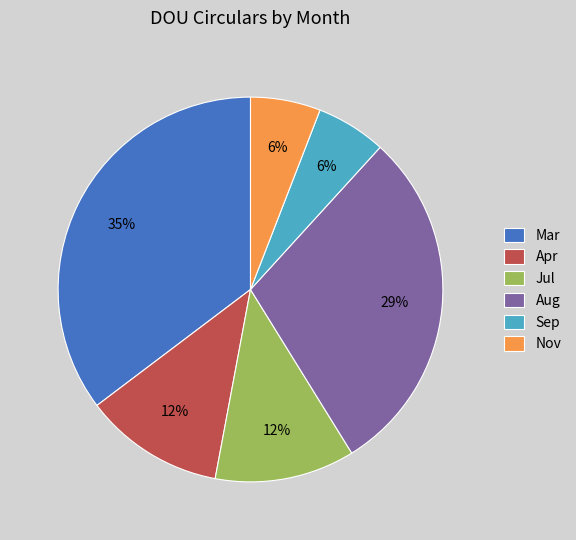

Combined, do Sep and Nov account for over 50%?

No